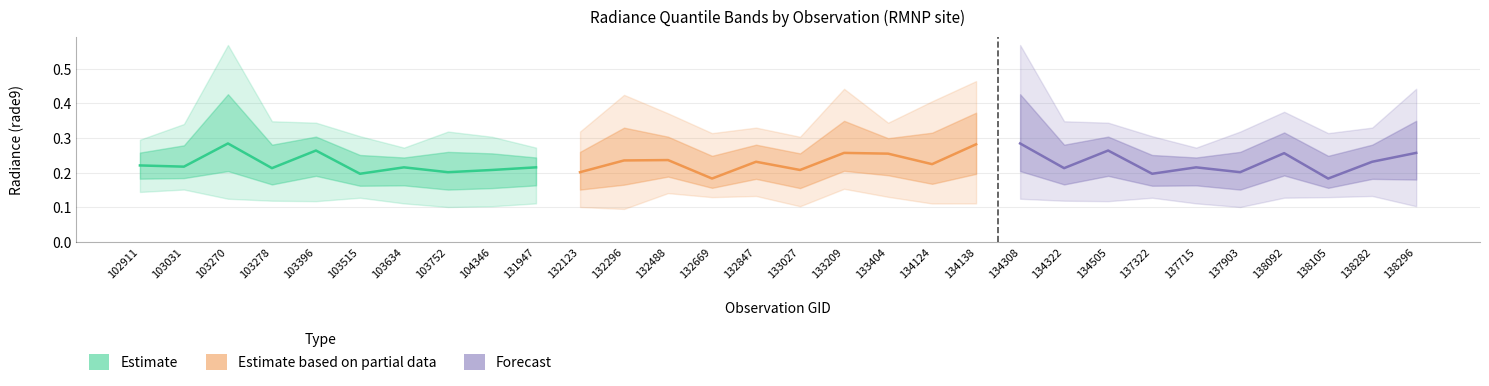

Reading left to right, transcribe all the data shown in this chart.

Estimate: 0.2	0.2	0.3	0.2	0.3	0.2	0.2	0.2	0.2	0.2
Estimate based on partial data: 0.2	0.2	0.2	0.2	0.2	0.2	0.3	0.3	0.2	0.3
Forecast: 0.3	0.2	0.3	0.2	0.2	0.2	0.3	0.2	0.2	0.3